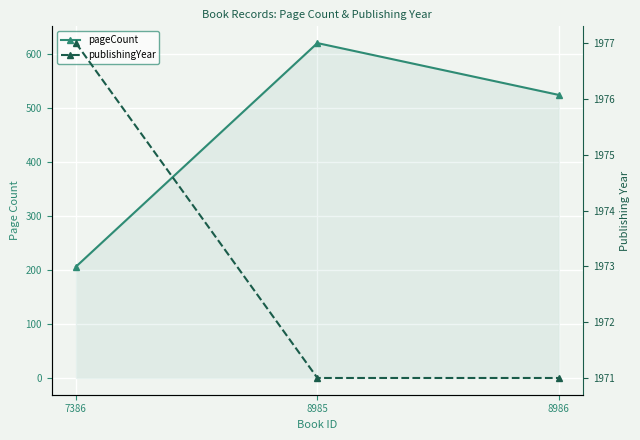

How many categories are shown in the chart?

3